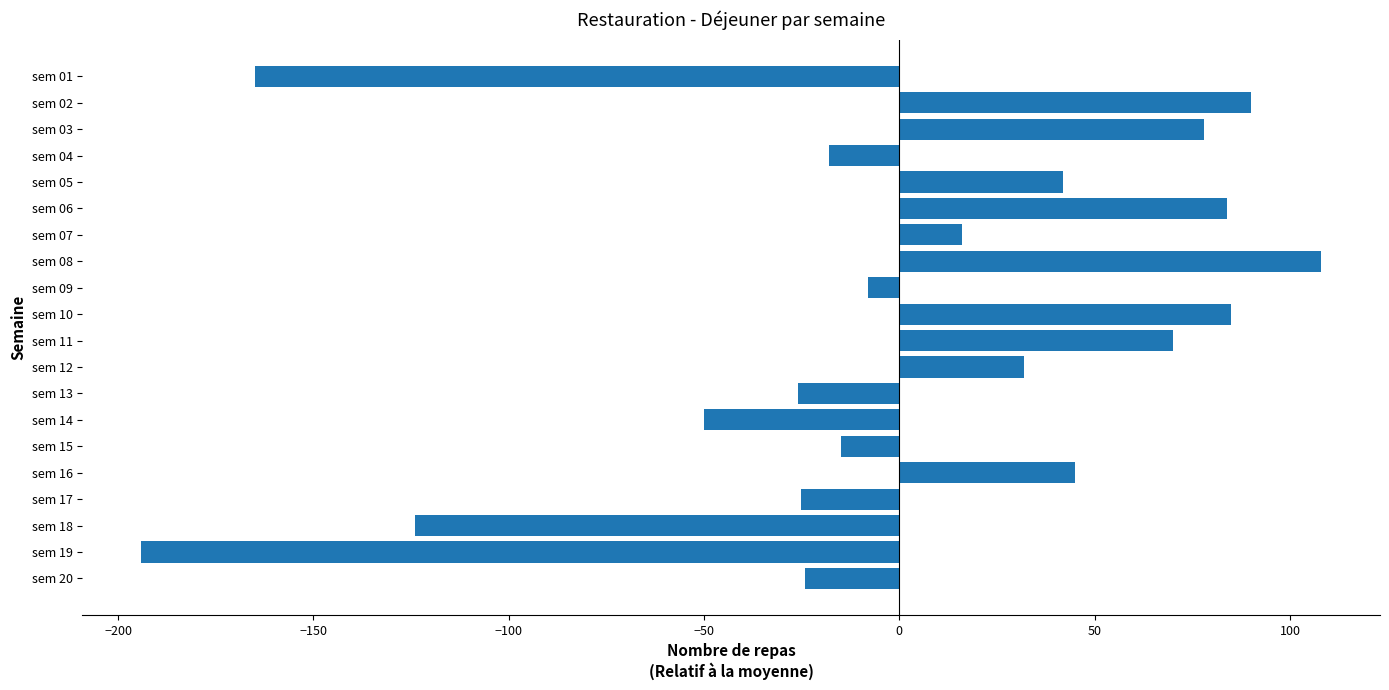

What is the change in value from sem 10 to sem 16?

-40.0